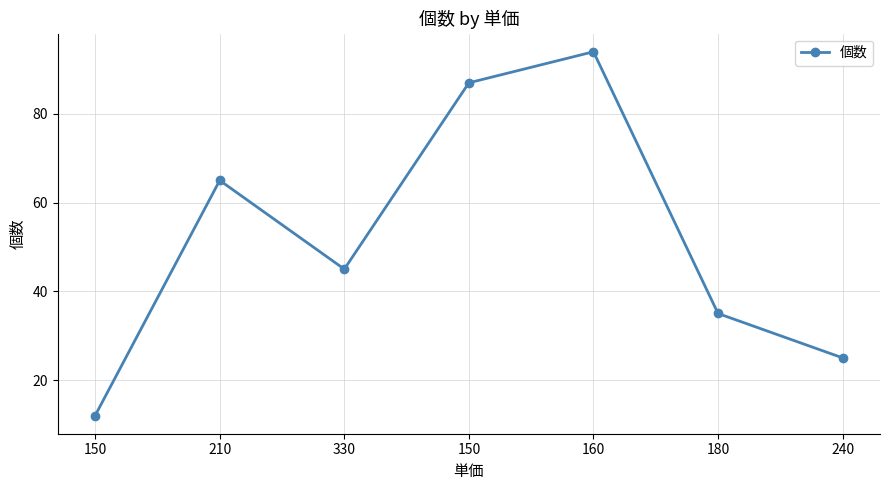

At which category does the data reach its first local peak?

210